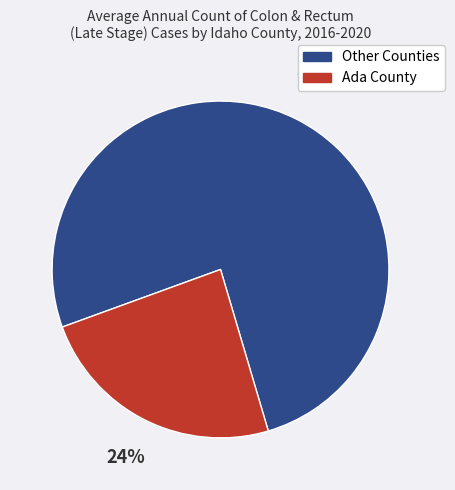

True or false: Other Counties accounts for 76% of the total.

True